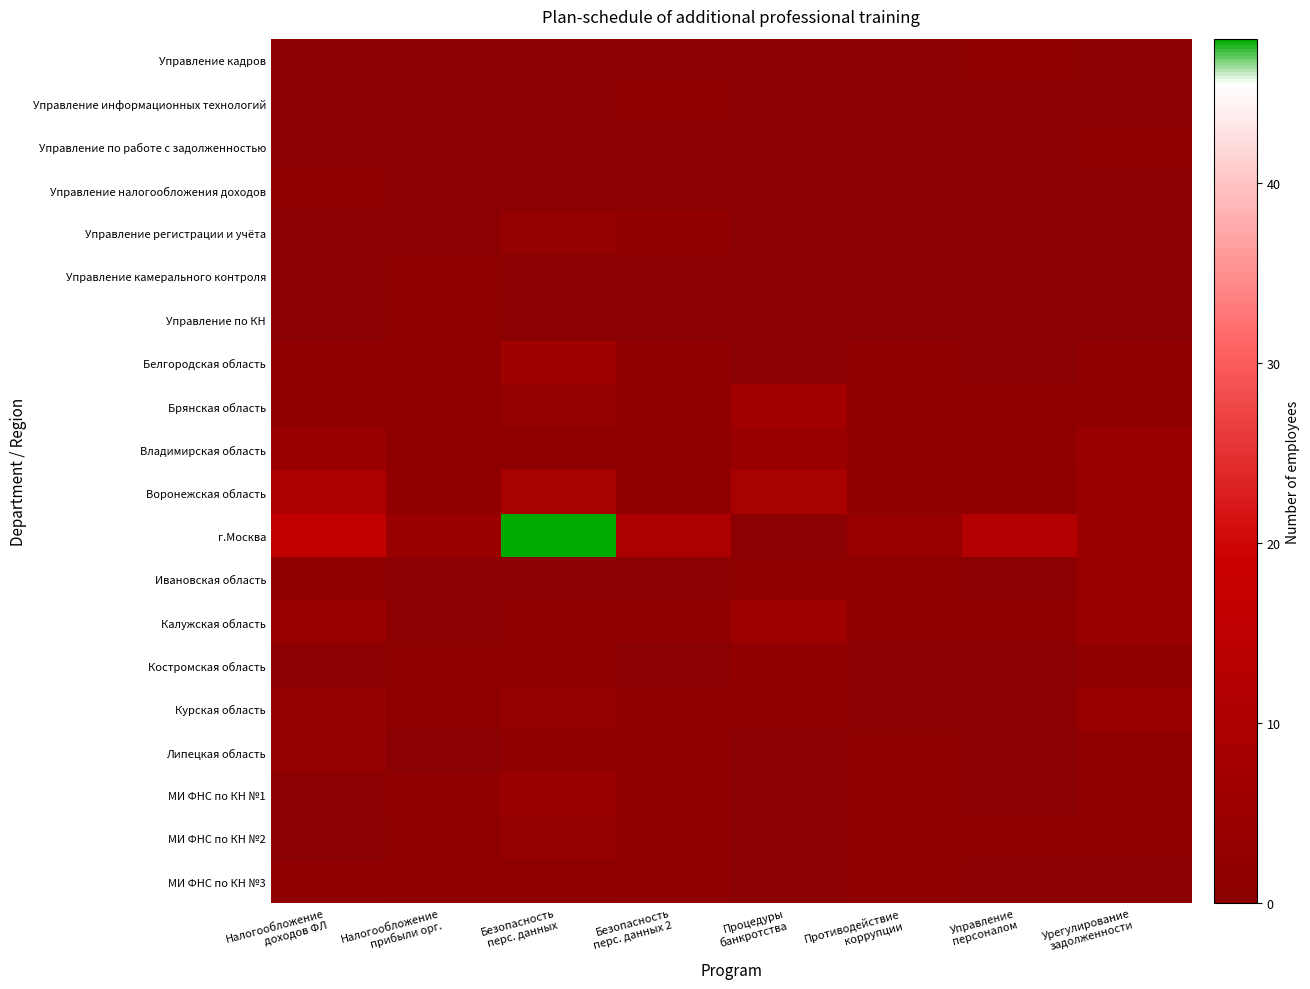

At Безопасность перс. данных, list the series in order from largest to smallest.

г.Москва, Воронежская область, Белгородская область, МИ ФНС по КН №1, Управление регистрации и учёта, Брянская область, Курская область, МИ ФНС по КН №2, Владимирская область, Липецкая область, Калужская область, Костромская область, МИ ФНС по КН №3, Управление кадров, Управление информационных технологий, Управление по работе с задолженностью, Управление налогообложения доходов, Управление камерального контроля, Управление по КН, Ивановская область